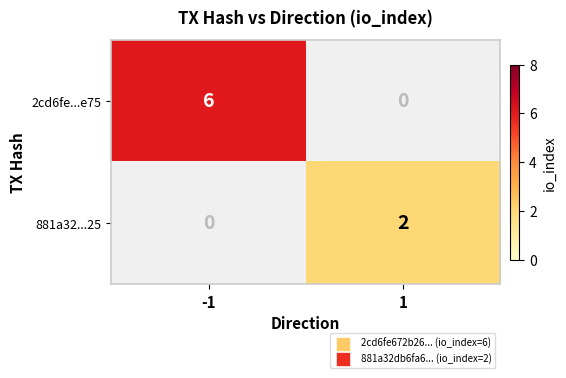

Reading right to left, list all the values displayed in this chart.

2cd6fe...e75: 0	6
881a32...25: 2	0